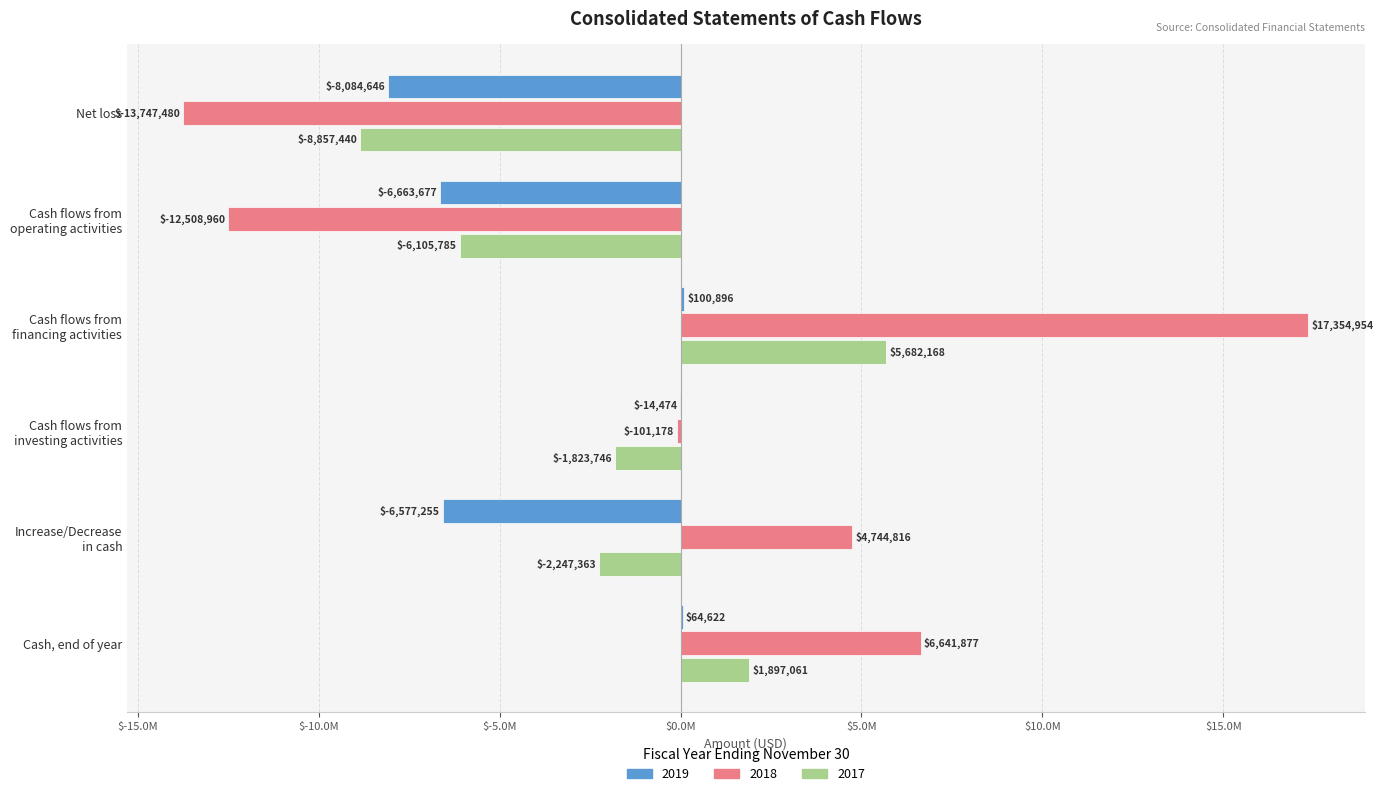

Which series has the largest total across all categories?

2018